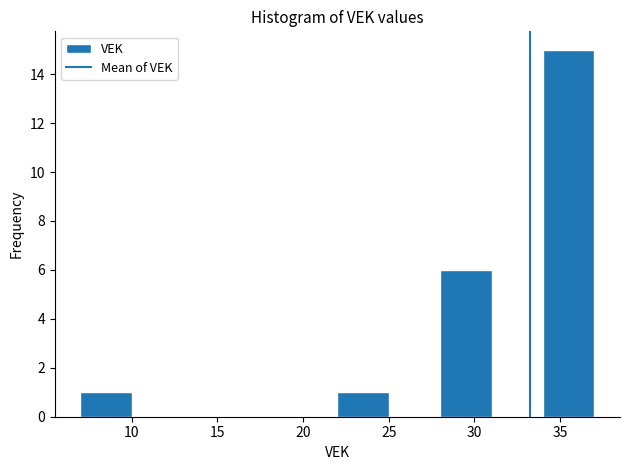

Reading left to right, transcribe this chart: for each bar, give the range it covers on the x-axis and its height. The values are not printed on the chart, so give them approximately, as read against the axis.

7 to 10: 1
10 to 13: 0
13 to 16: 0
16 to 19: 0
19 to 22: 0
22 to 25: 1
25 to 28: 0
28 to 31: 6
31 to 34: 0
34 to 37: 15